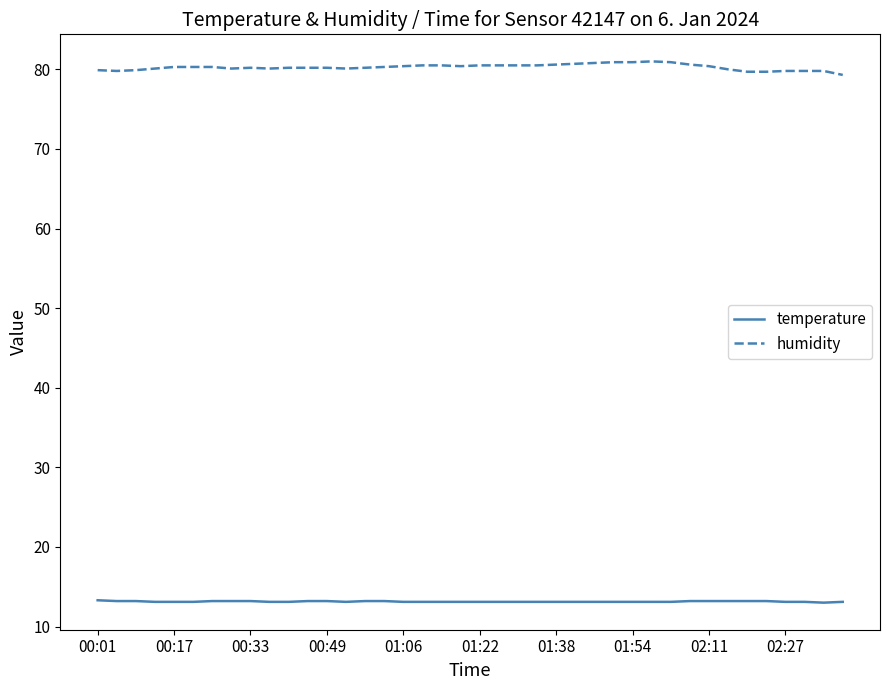

What is the difference between the maximum and minimum values in the humidity series?

1.7